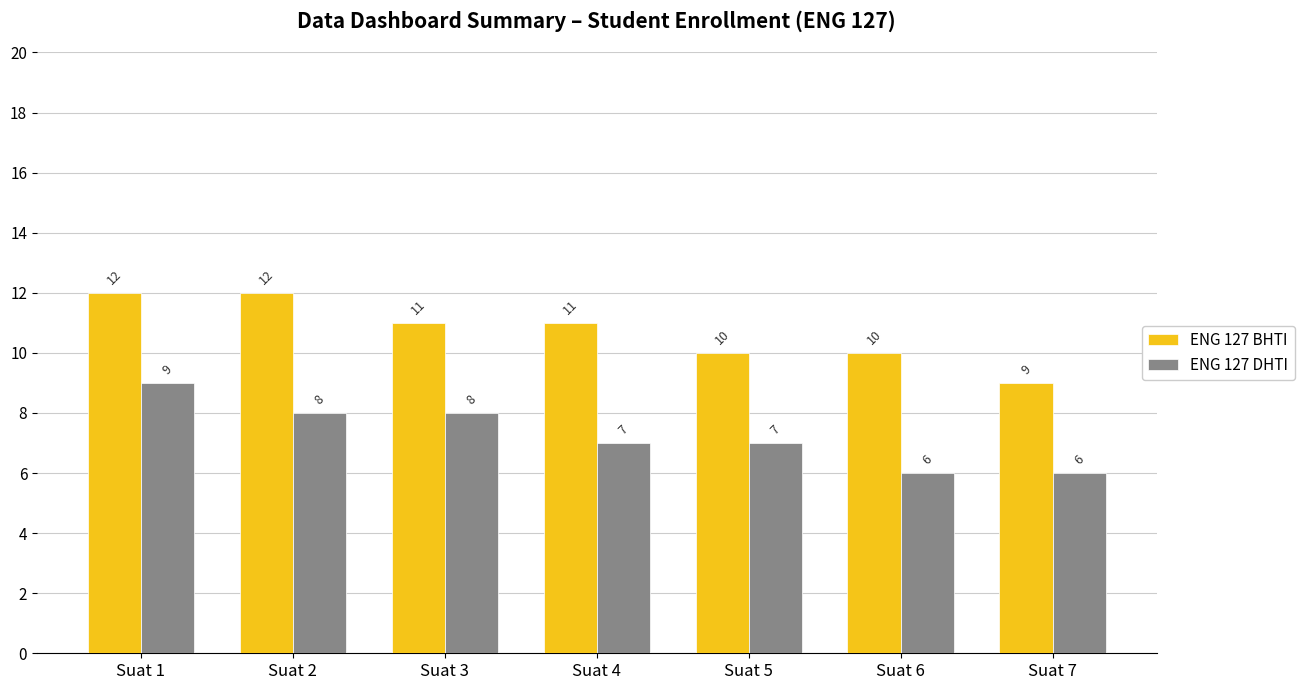

What is the sum of the ENG 127 DHTI values at Suat 5 and Suat 7?

13